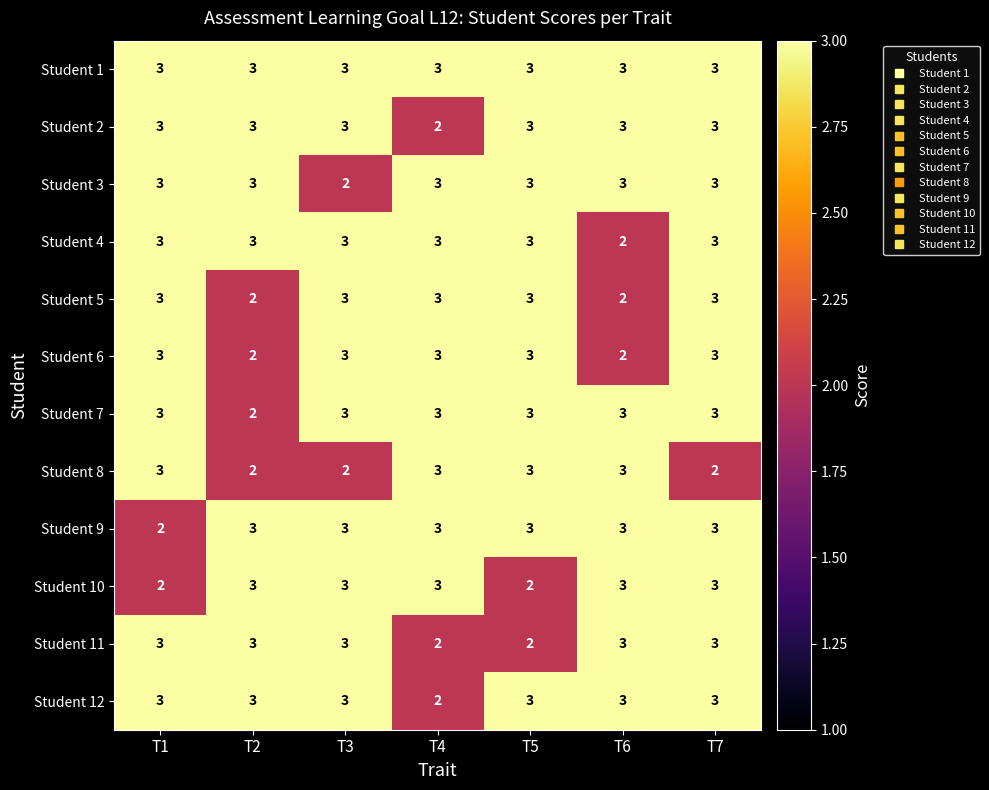

What is the difference between the highest and lowest values at T3?

1